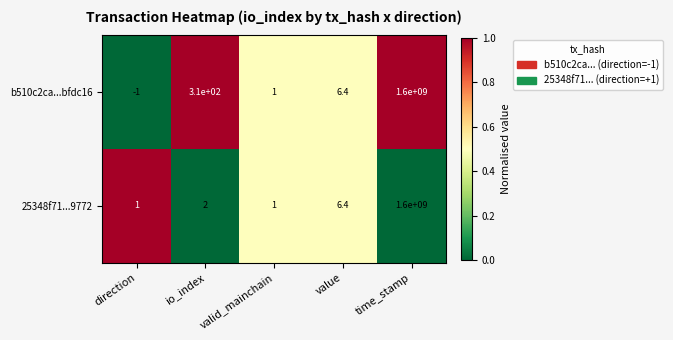

What is the difference between the 25348f71...9772 values at direction and value?

5.4